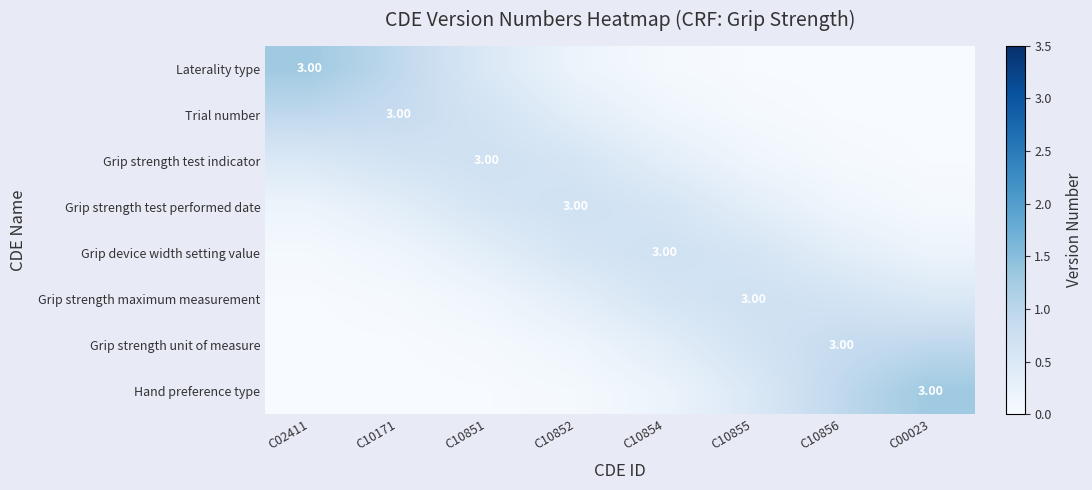

List the labels in order of Trial number value, smallest first.

C00023, C10856, C10855, C10854, C10852, C10851, C10171, C02411